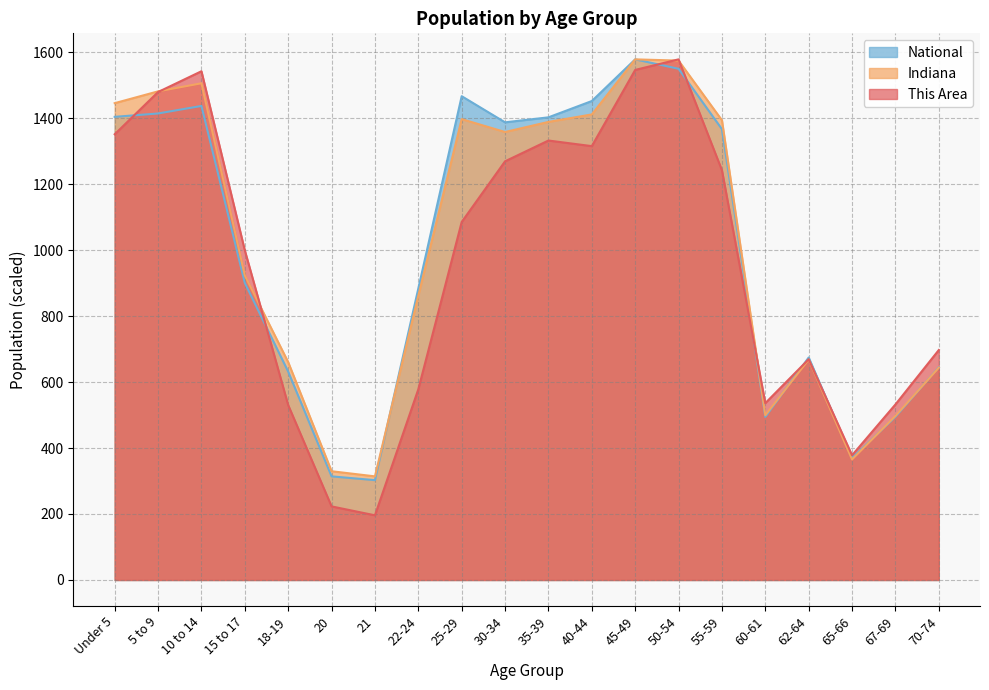

What is the label of the 8th point from the right?

45-49